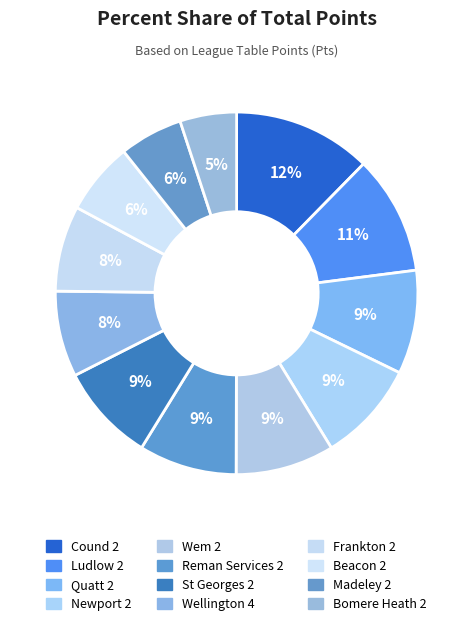

How many slices are in this pie chart?

12